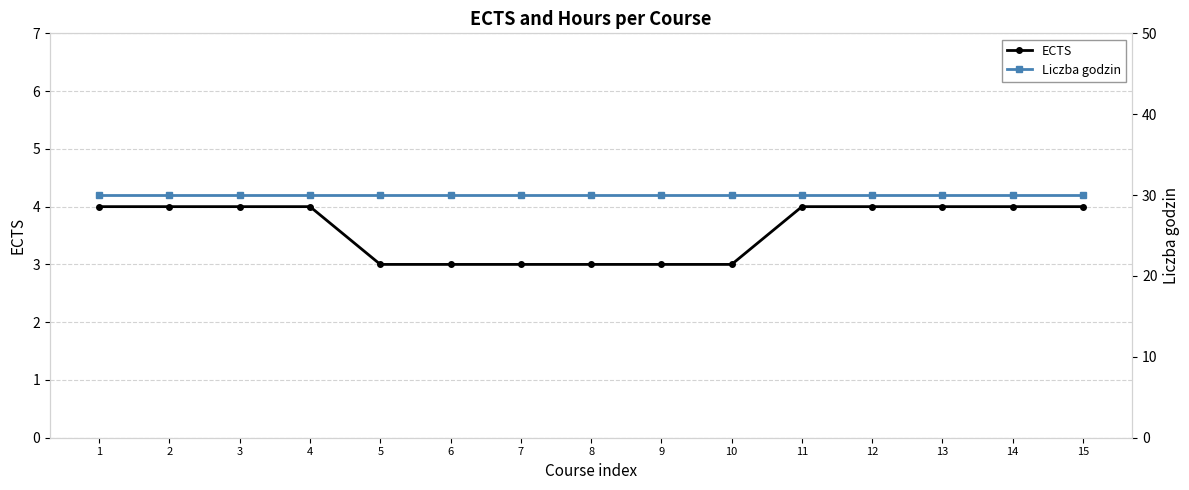

Reading left to right, what are all the values shown in this chart?

ECTS: 1=4	2=4	3=4	4=4	5=3	6=3	7=3	8=3	9=3	10=3	11=4	12=4	13=4	14=4	15=4
Liczba godzin: 1=30	2=30	3=30	4=30	5=30	6=30	7=30	8=30	9=30	10=30	11=30	12=30	13=30	14=30	15=30